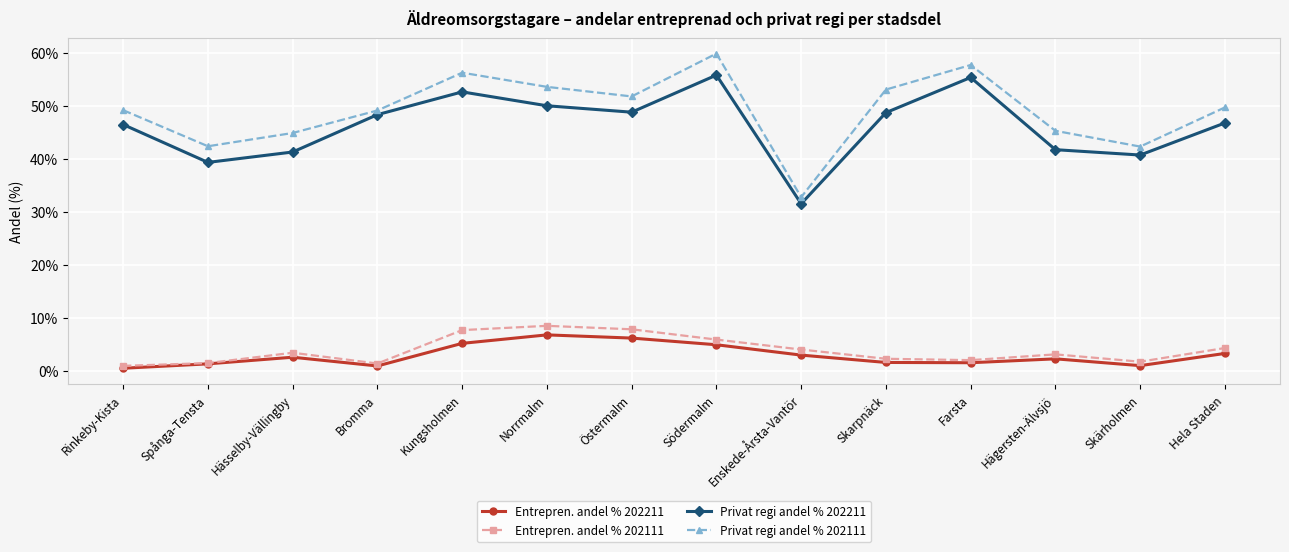

At which category is the sum across all series the highest?

Södermalm